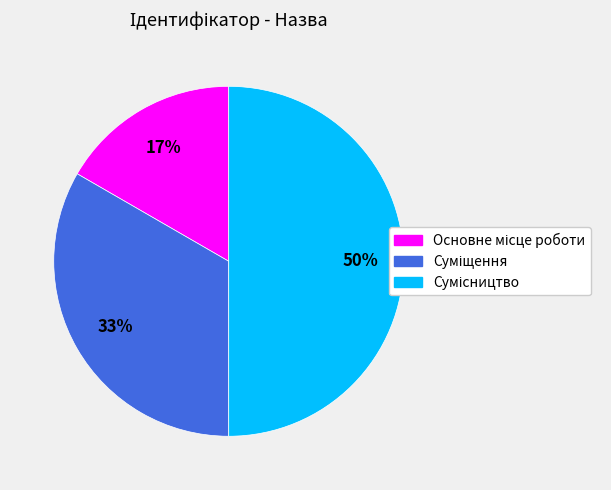

How many segments does this pie chart have?

3